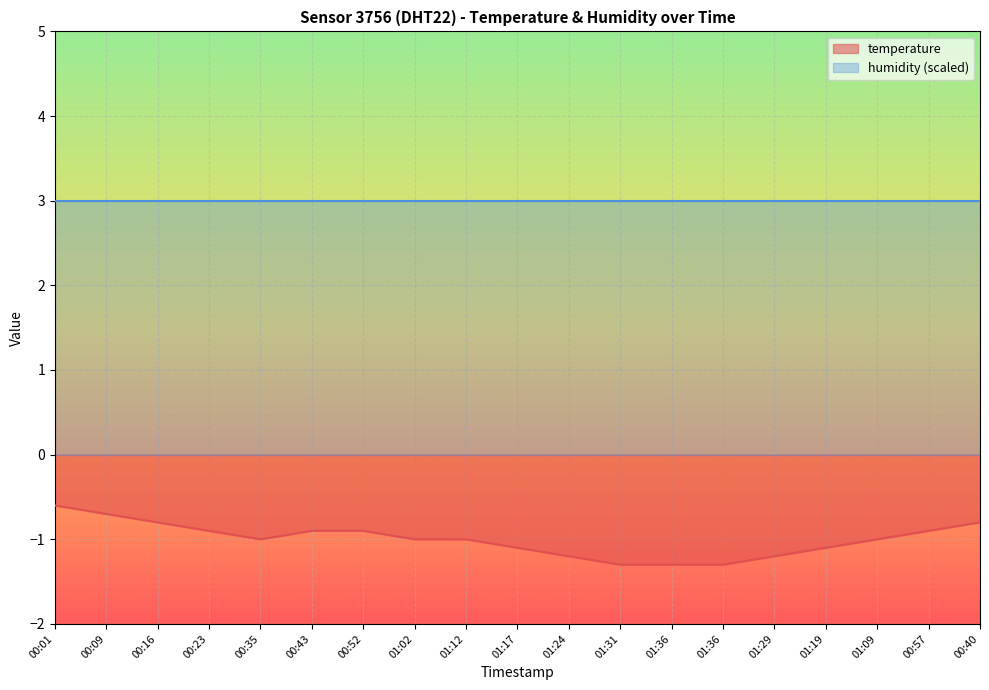

List the labels in order of value, largest first.

00:01, 00:09, 00:16, 00:40, 00:23, 00:43, 00:52, 00:57, 00:35, 01:02, 01:12, 01:09, 01:17, 01:19, 01:24, 01:29, 01:31, 01:36, 01:36